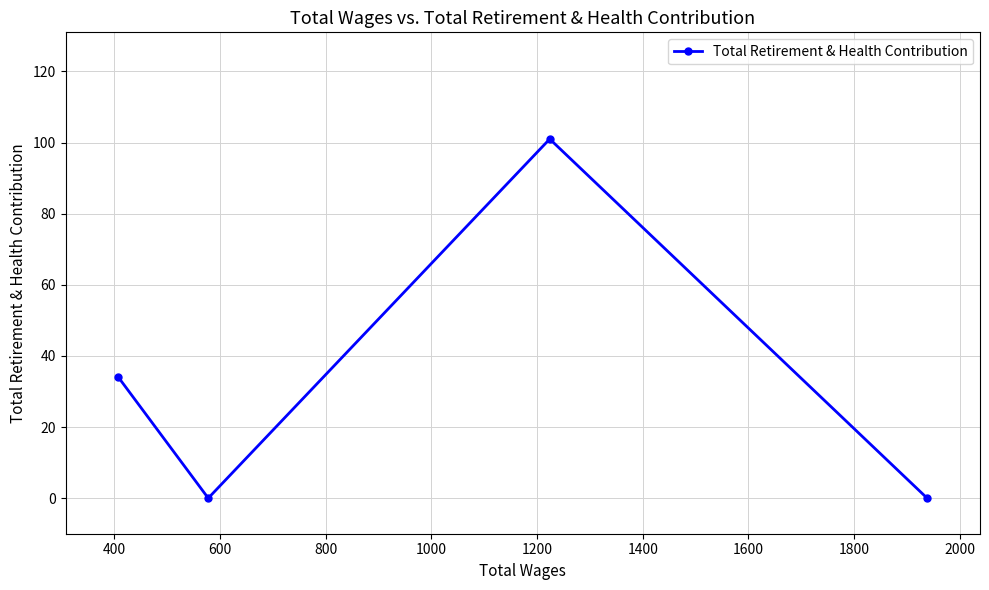

What is the sum of all values?

135